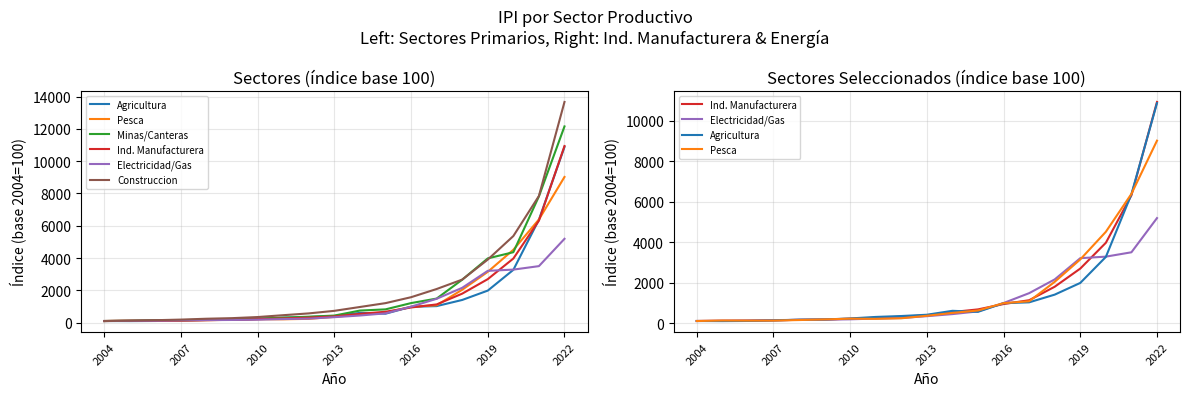

How many distinct data groups are displayed?

6